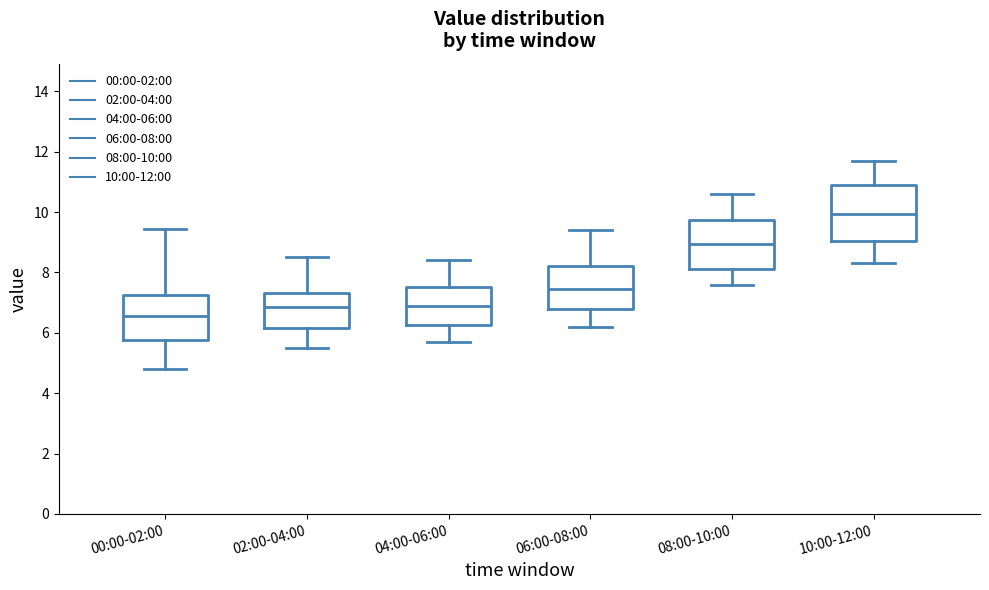

Which box's median line is the lowest?

00:00-02:00